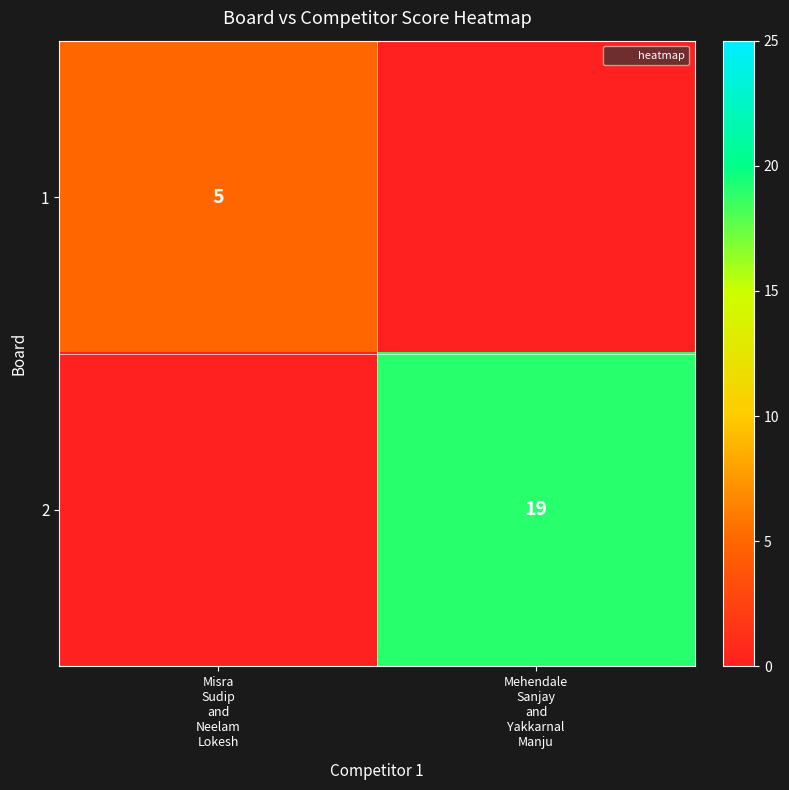

What is the sum of all 2 values?

19